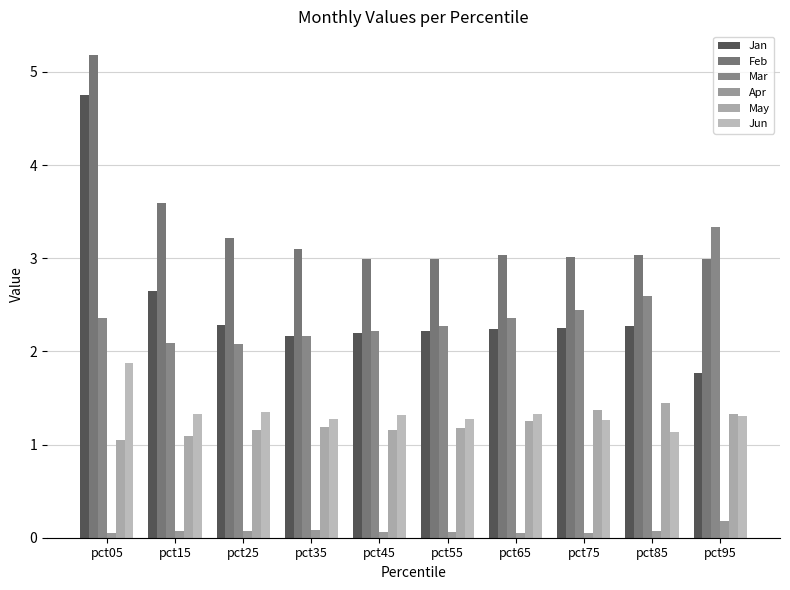

Are the bars grouped side by side (vs. stacked)?

Yes